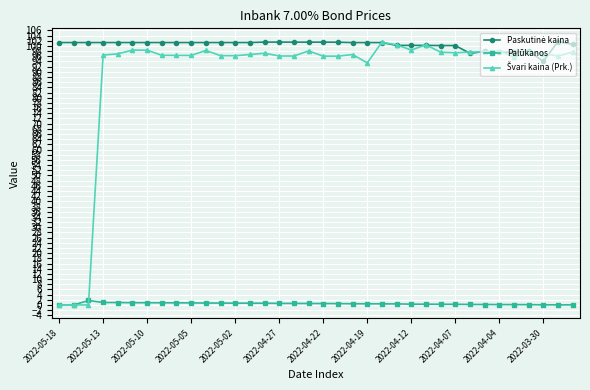

What is the maximum value shown in the chart?

101.7